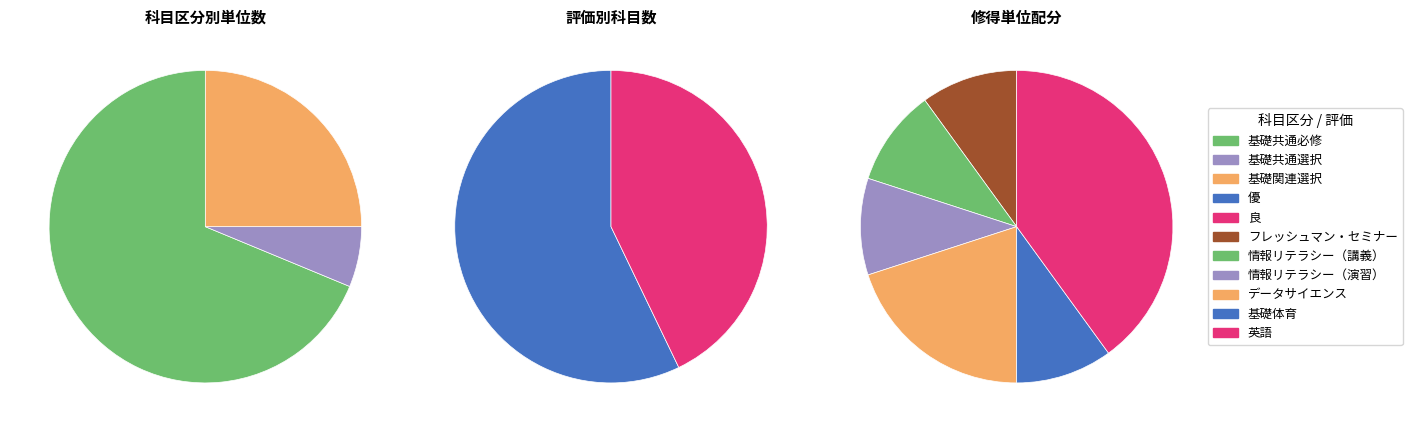

Between 情報リテラシー（演習） and 基礎体育, which series saw the biggest shift?

良